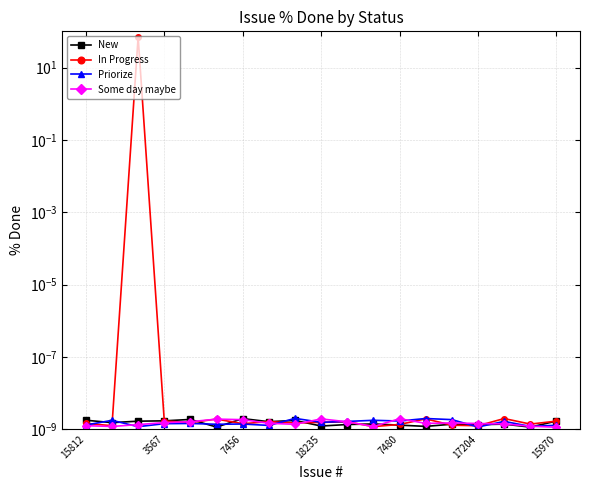

Reading left to right, extract all data points from this chart.

New: 0.0	0.0	0.0	0.0	0.0	0.0	0.0	0.0	0.0	0.0	0.0	0.0	0.0	0.0	0.0	0.0	0.0	0.0	0.0
In Progress: 0.0	0.0	70.0	0.0	0.0	0.0	0.0	0.0	0.0	0.0	0.0	0.0	0.0	0.0	0.0	0.0	0.0	0.0	0.0
Priorize: 0.0	0.0	0.0	0.0	0.0	0.0	0.0	0.0	0.0	0.0	0.0	0.0	0.0	0.0	0.0	0.0	0.0	0.0	0.0
Some day maybe: 0.0	0.0	0.0	0.0	0.0	0.0	0.0	0.0	0.0	0.0	0.0	0.0	0.0	0.0	0.0	0.0	0.0	0.0	0.0